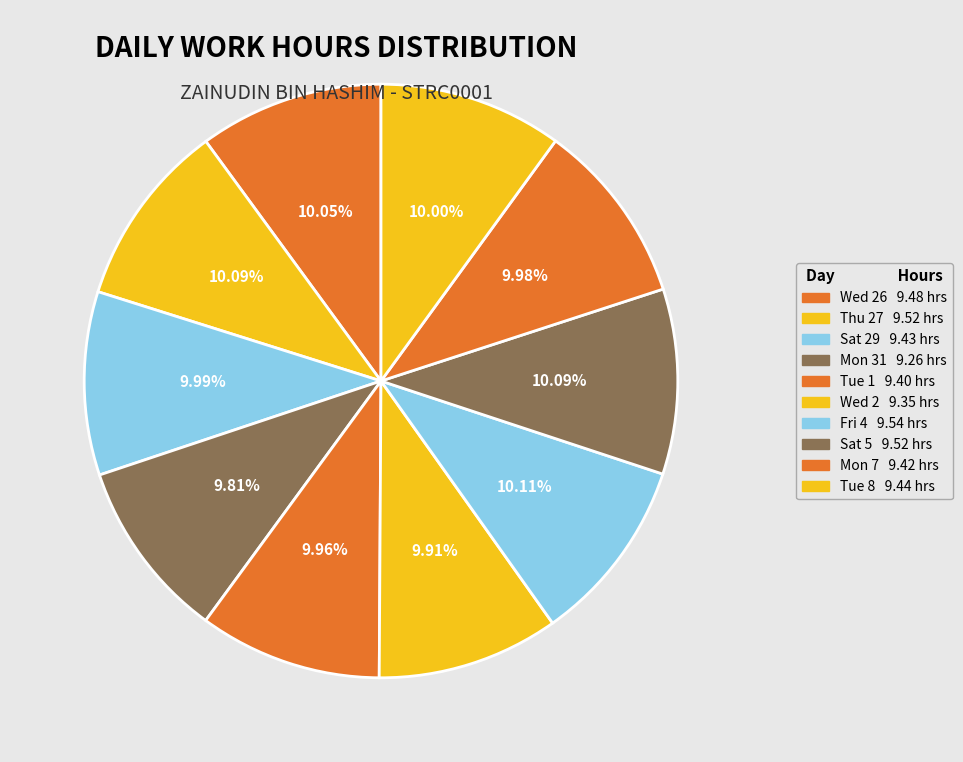

How many segments does this pie chart have?

10